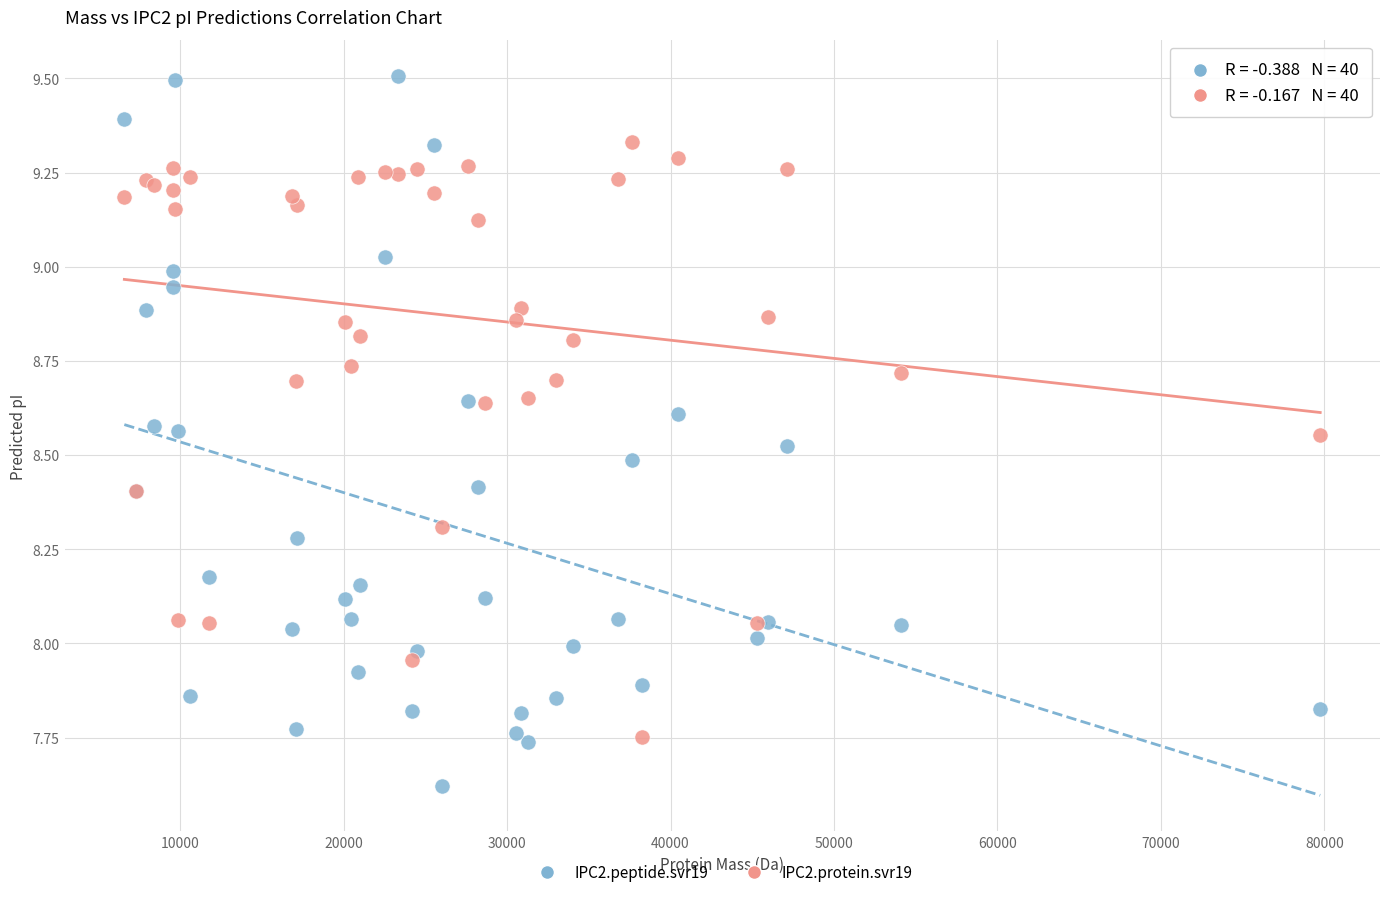

Which series has the widest spread of Y values?

IPC2.peptide.svr19